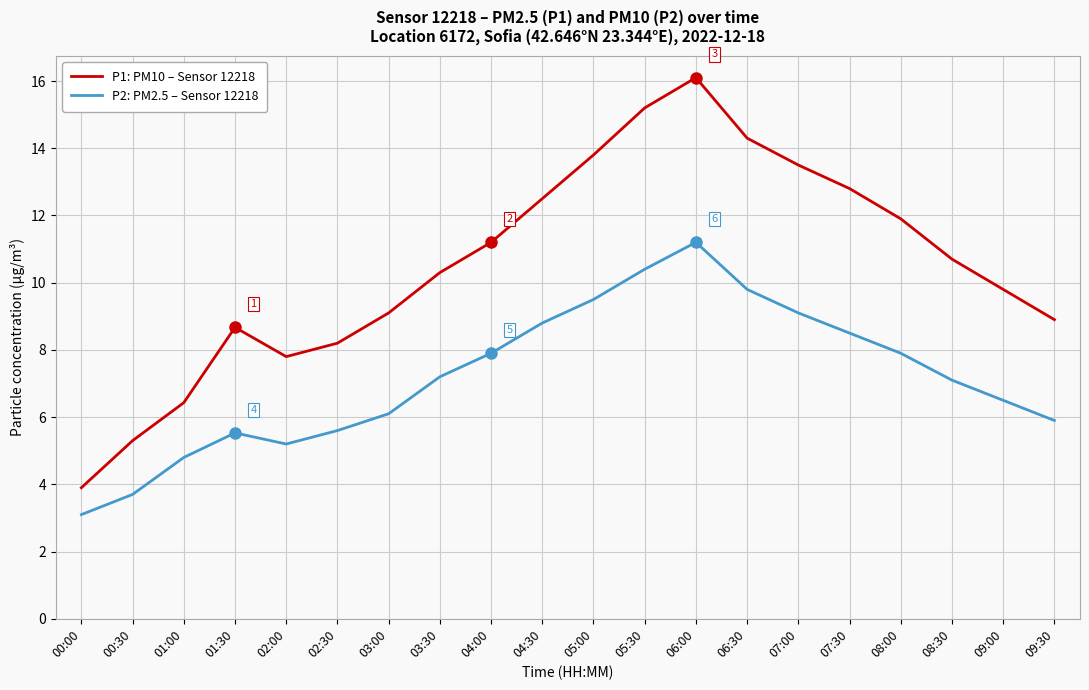

How many lines are shown in the chart?

2